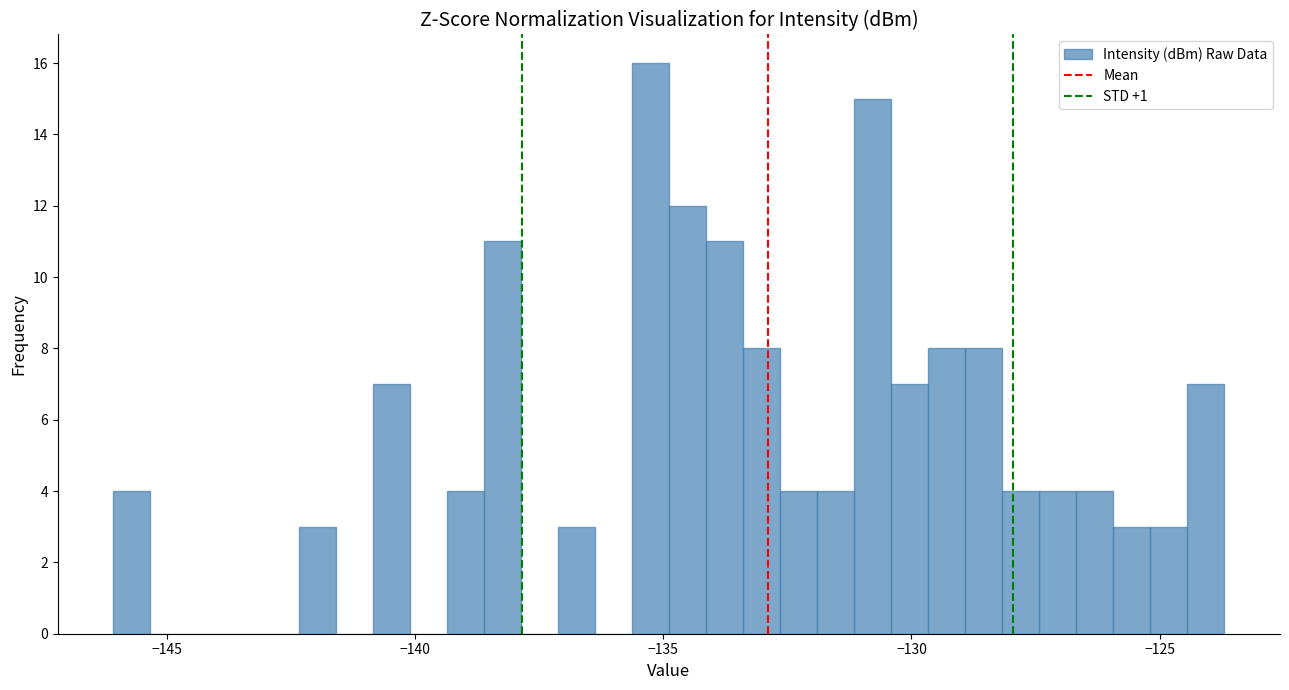

Around what value on the x-axis is the tallest bar? Give the approximate position of its centre, as read against the axis.

-135.5